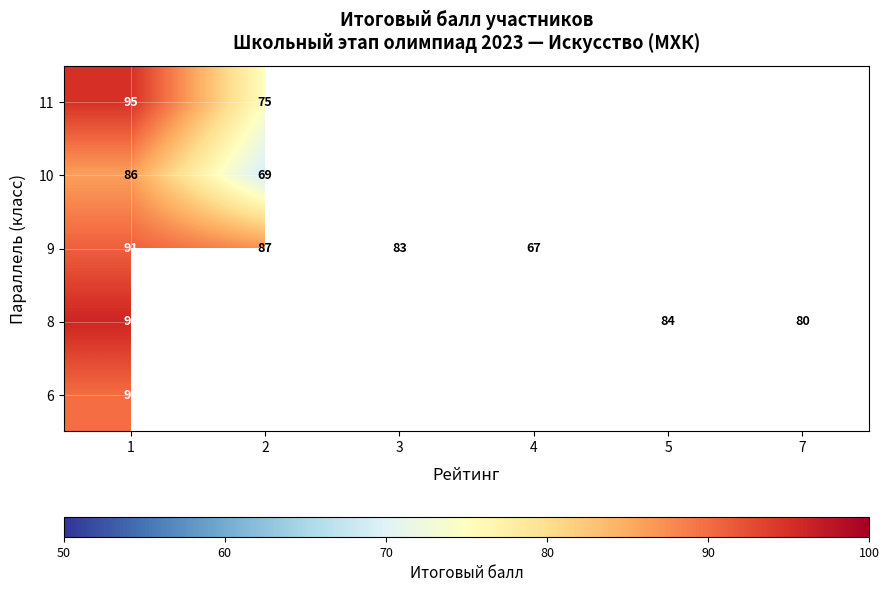

Which has a higher value, 7 or 1?

1